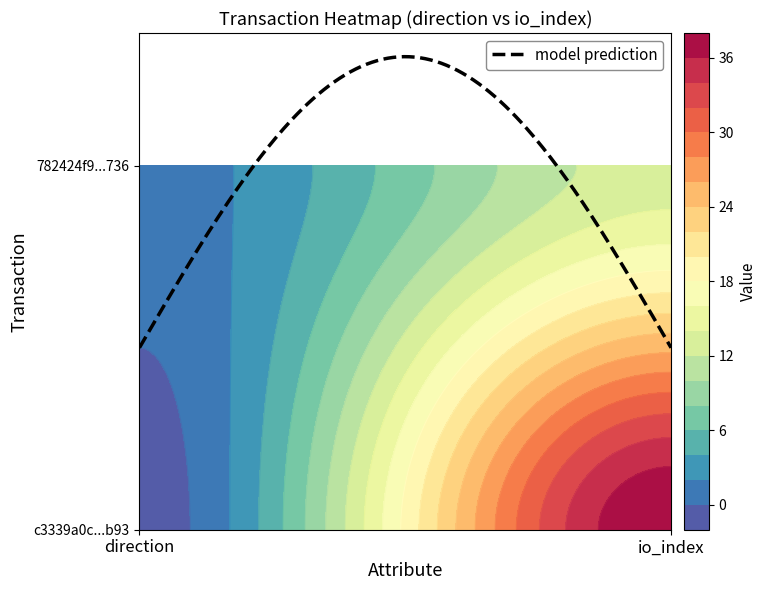

Rank the series by their average value, from lowest to highest.

782424f92e1cb417bd298083ee3ac0bb3ca4736, c3339a0c73690cad1246e00585b7738dc6f0b93